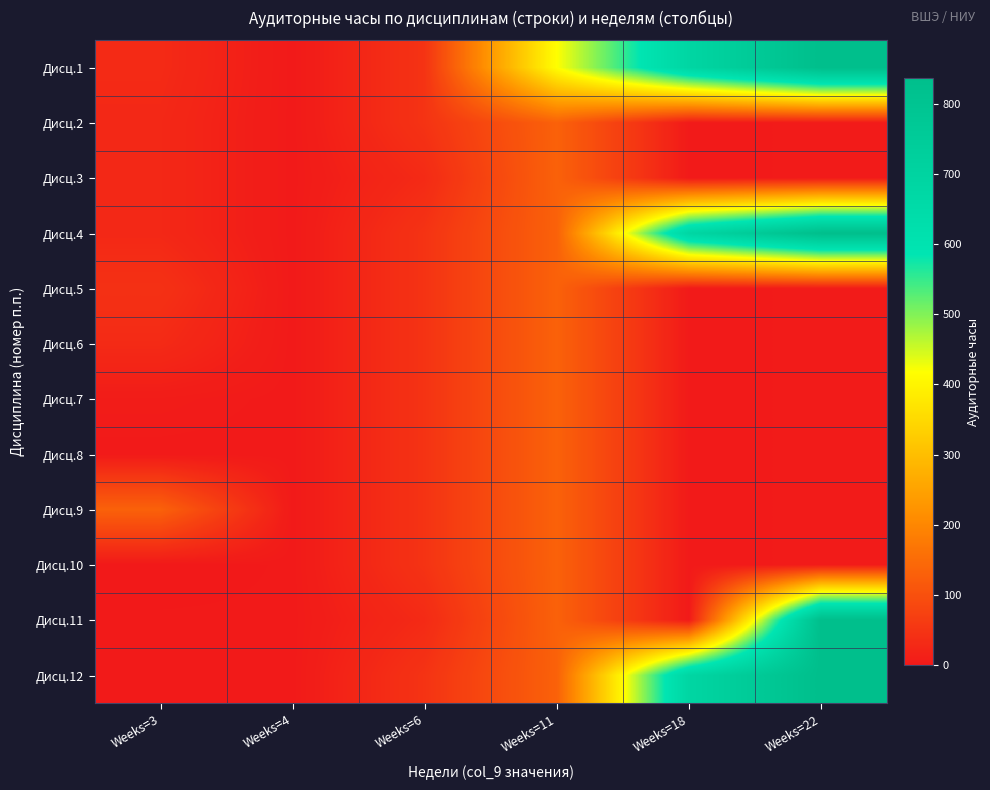

List the series in order of their peak value, lowest first.

Дисц.2, Дисц.3, Дисц.5, Дисц.6, Дисц.7, Дисц.8, Дисц.9, Дисц.10, Дисц.1, Дисц.4, Дисц.11, Дисц.12